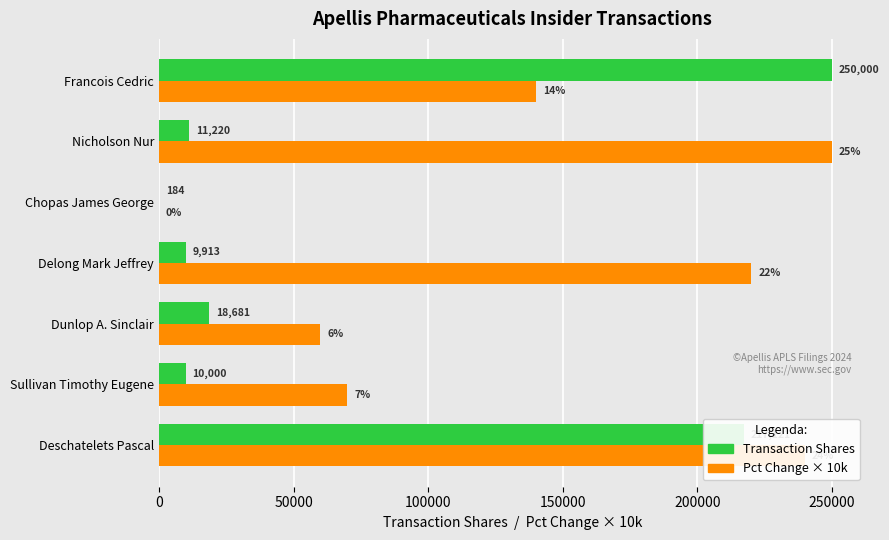

Between Sullivan Timothy Eugene and Delong Mark Jeffrey, which series saw the biggest shift?

Pct Change × 10k